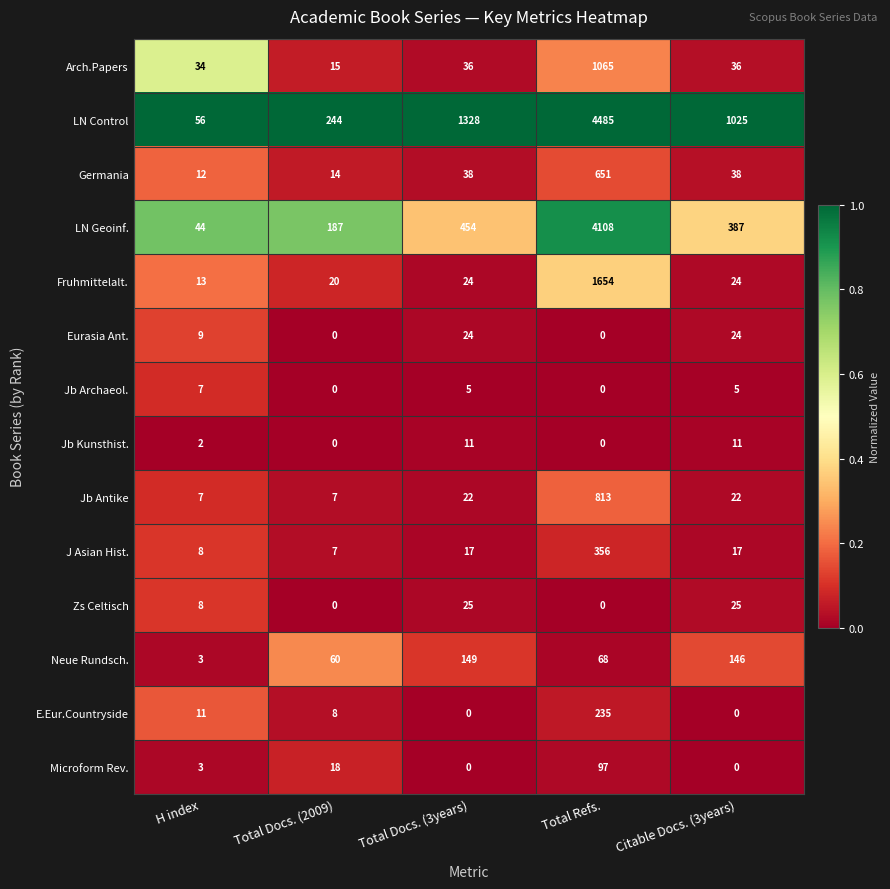

Is it true that Jb Antike equals 1159 at Total Refs.?

False